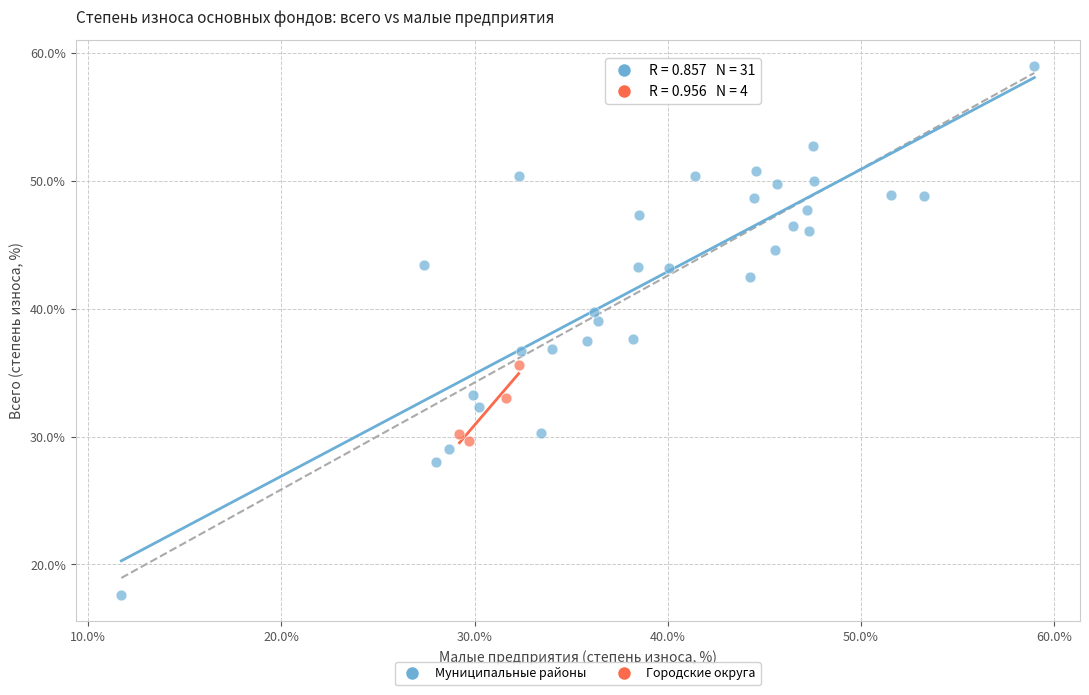

Which series reaches the minimum Y coordinate?

Муниципальные районы